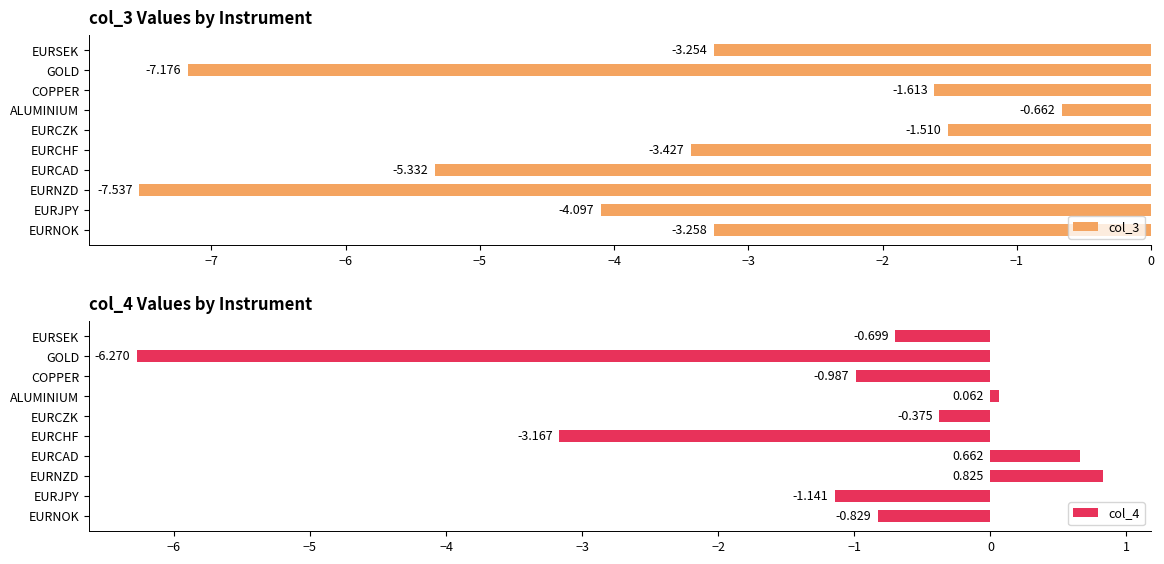

Rank the categories by col_3 value from lowest to highest.

EURNZD, GOLD, EURCAD, EURJPY, EURCHF, EURNOK, EURSEK, COPPER, EURCZK, ALUMINIUM